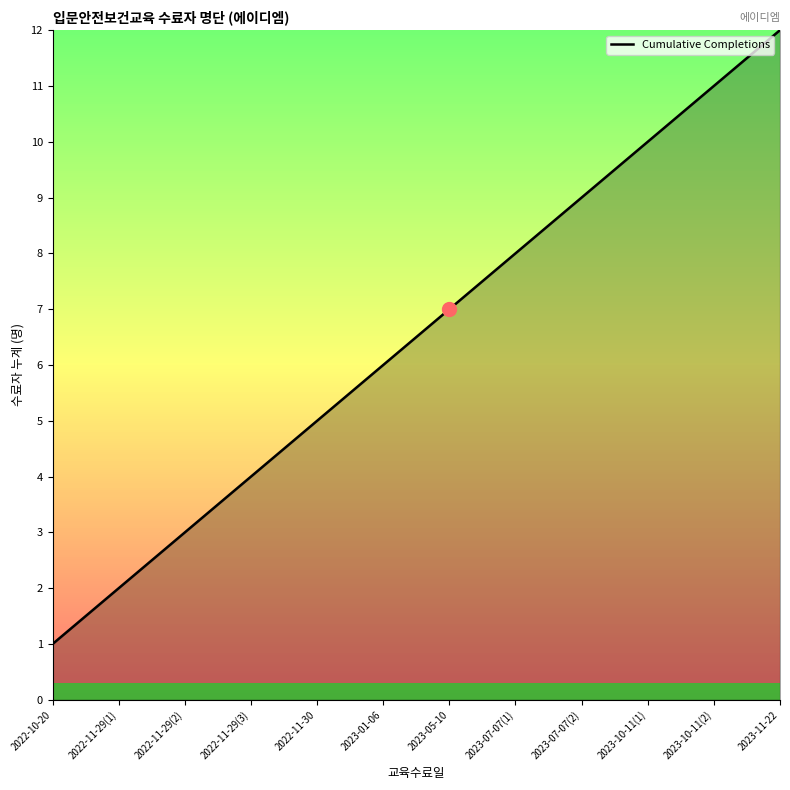

What position from the right is 2023-11-22?

1